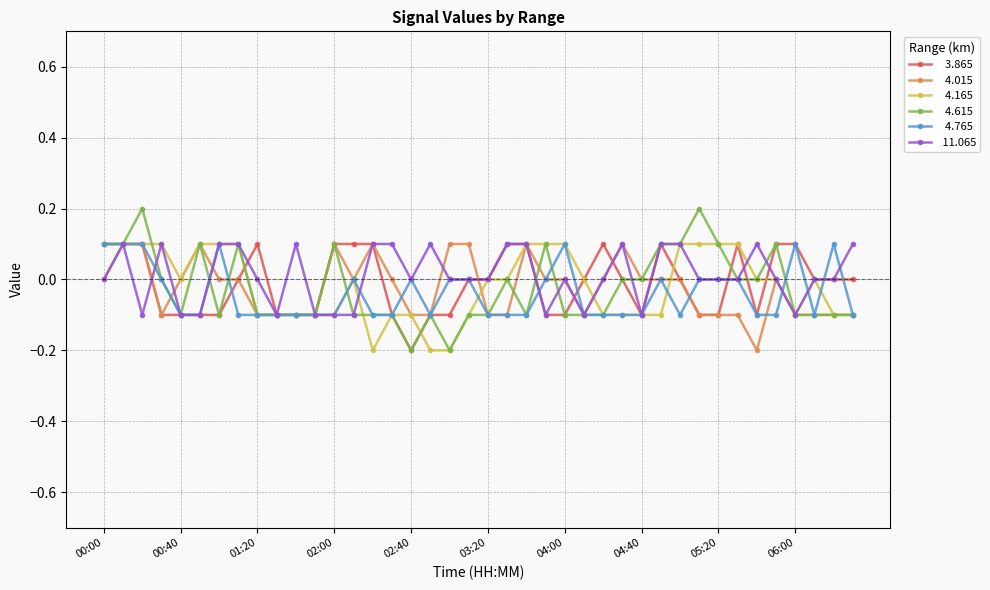

How many lines are shown in the chart?

6